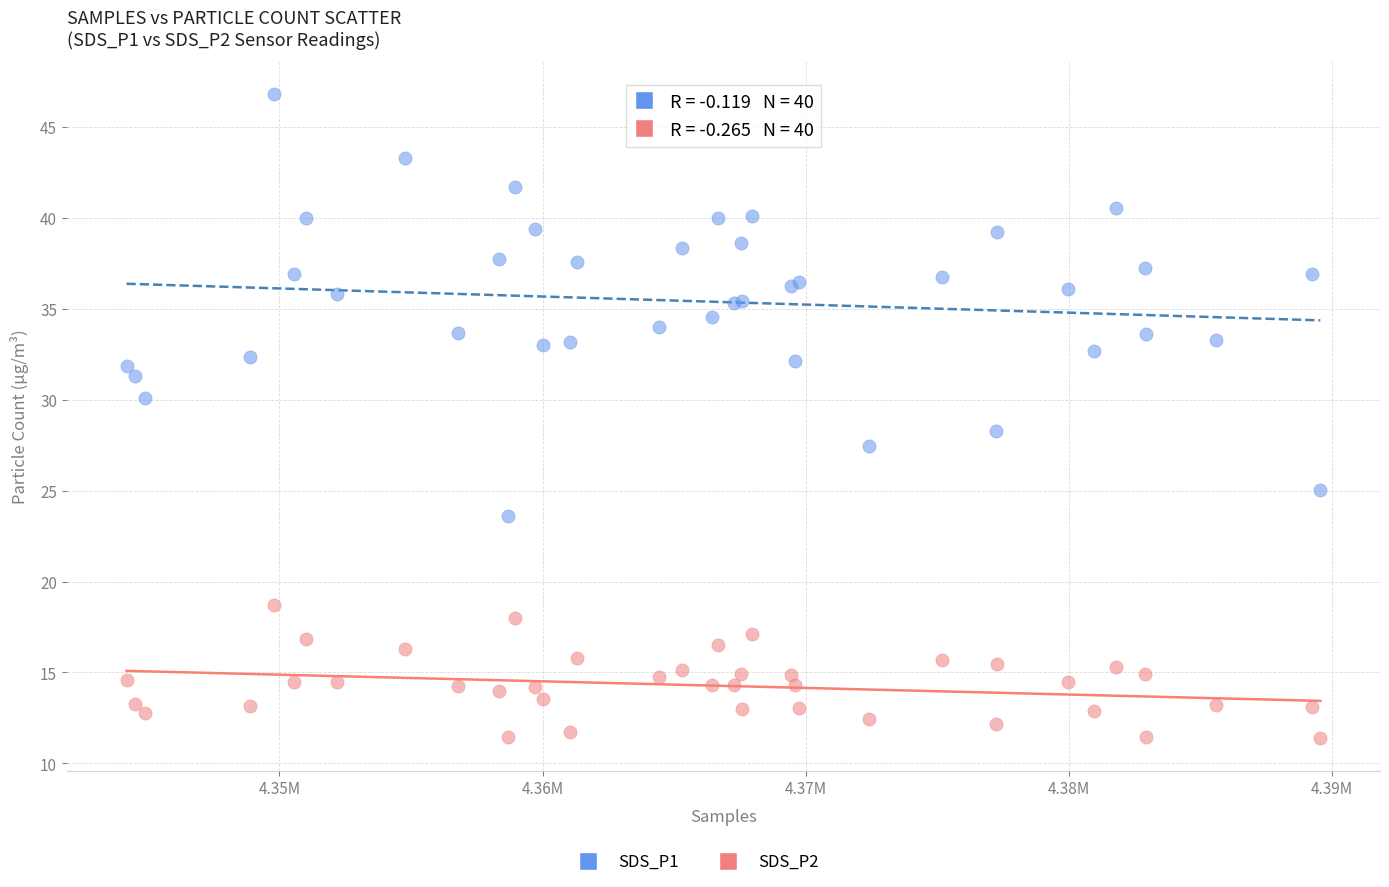

Across all series, what Y value is closest to 29?

28.3